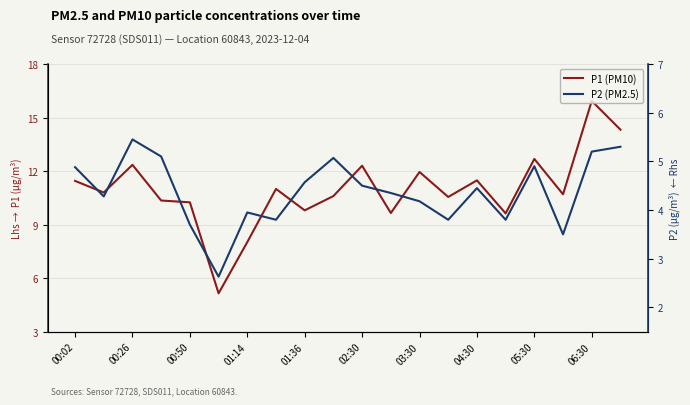

List the series in order of their overall mean, highest first.

P1 (PM10), P2 (PM2.5)